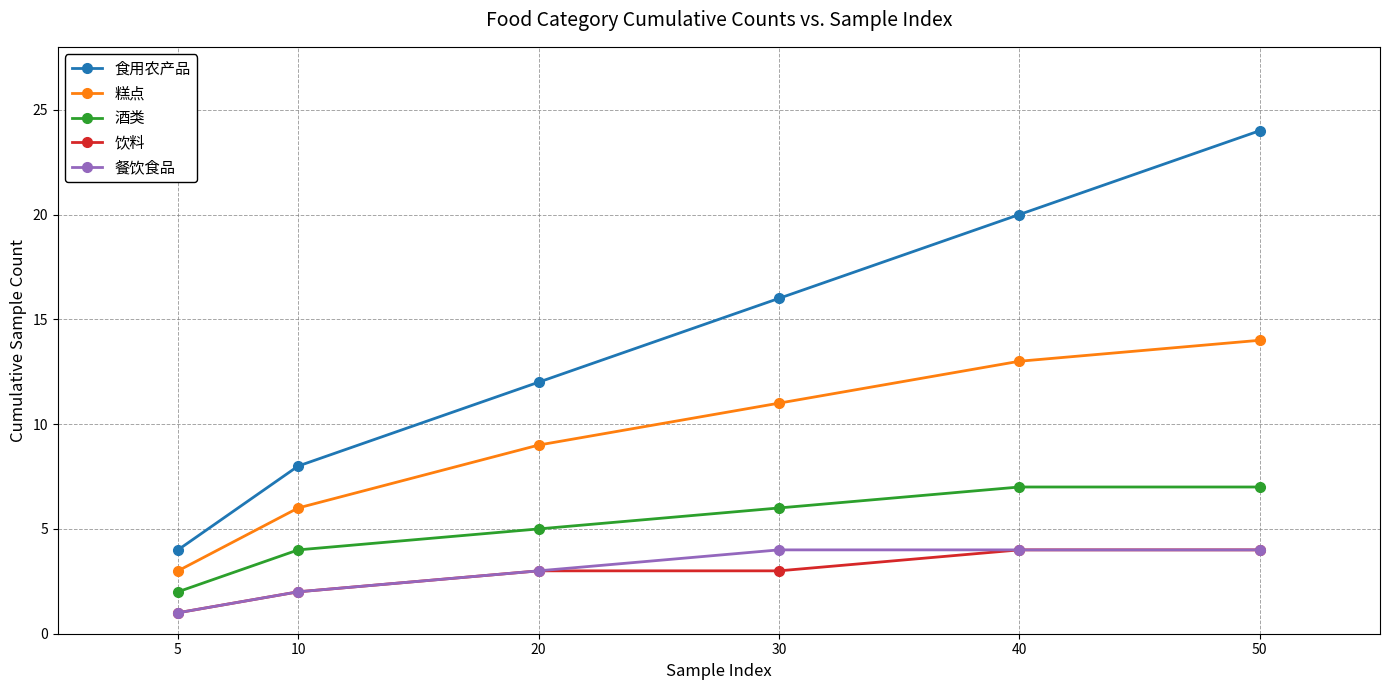

How many series are shown in this chart?

5